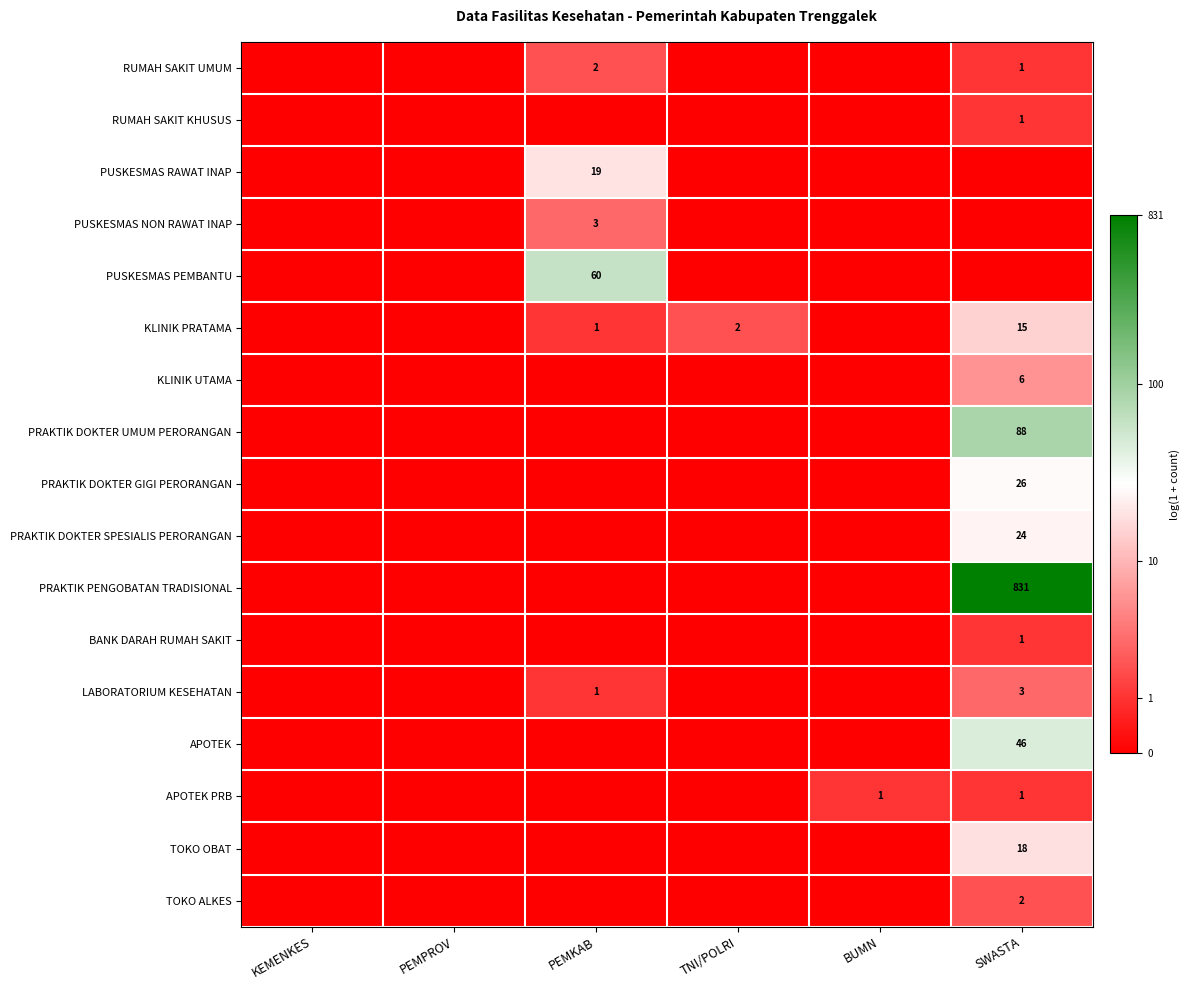

Which series changed the most between PEMPROV and BUMN?

APOTEK PRB